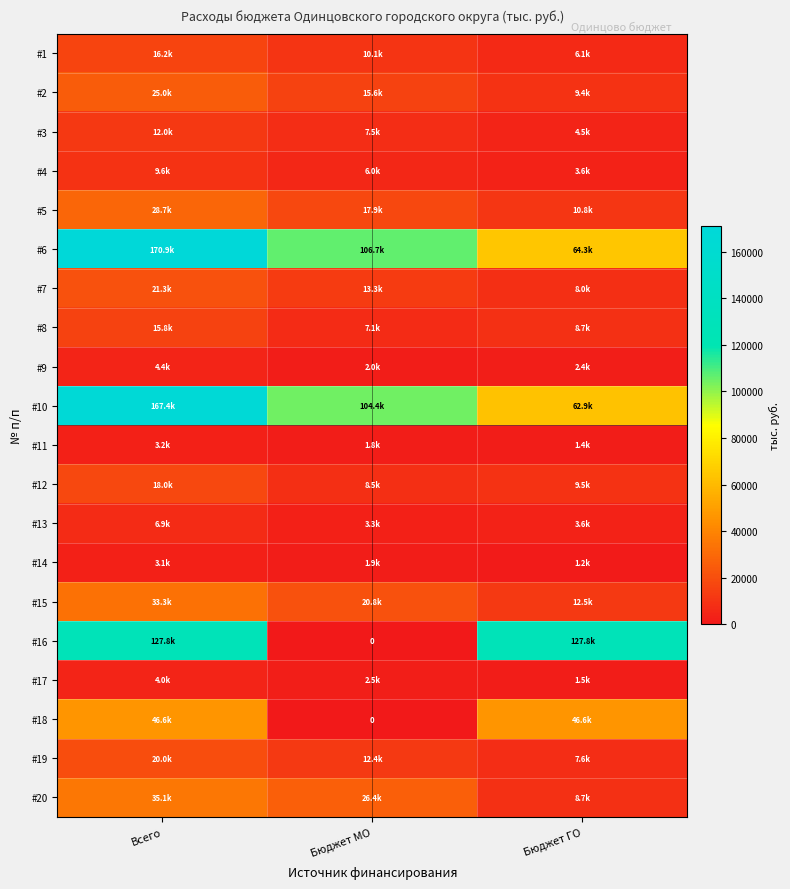

Which series changed the most between Всего and Бюджет ГО?

#6